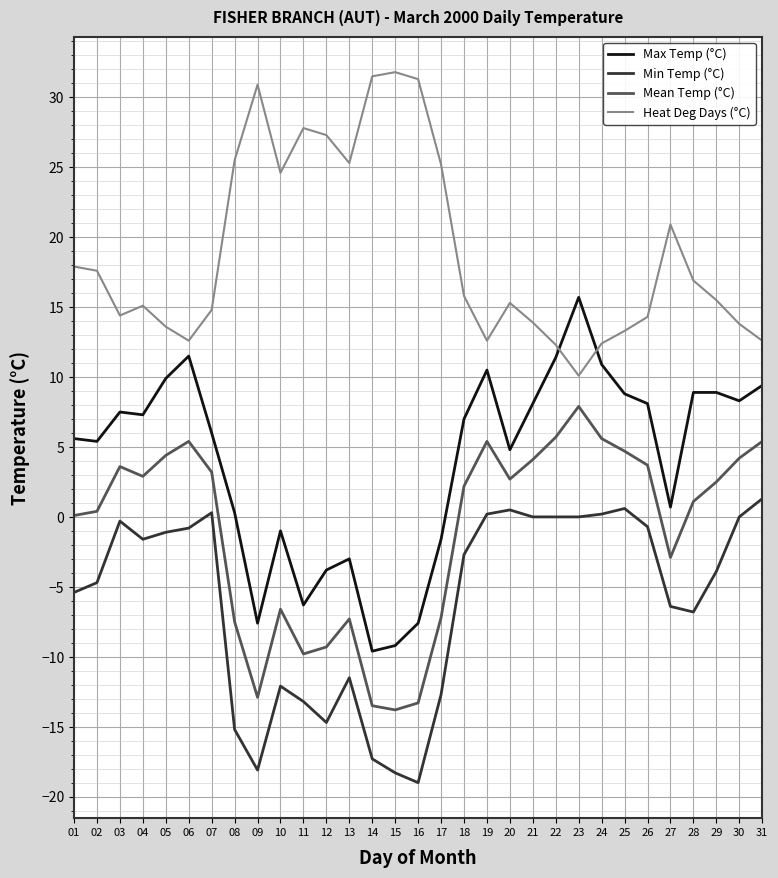

Which series has the largest total across all categories?

Heat Deg Days (°C)